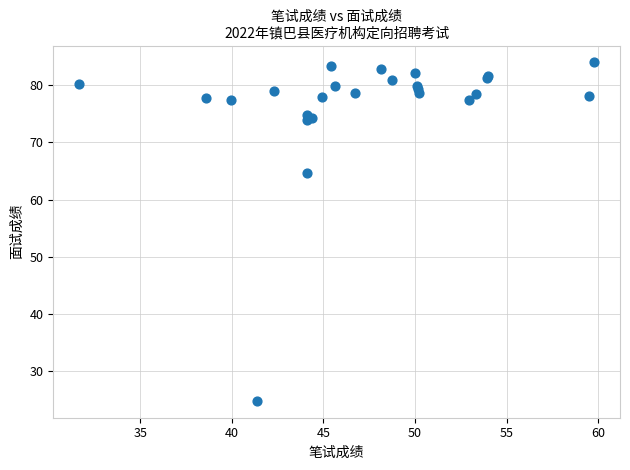

What Y value in the scatter plot is closest to 54?

64.6